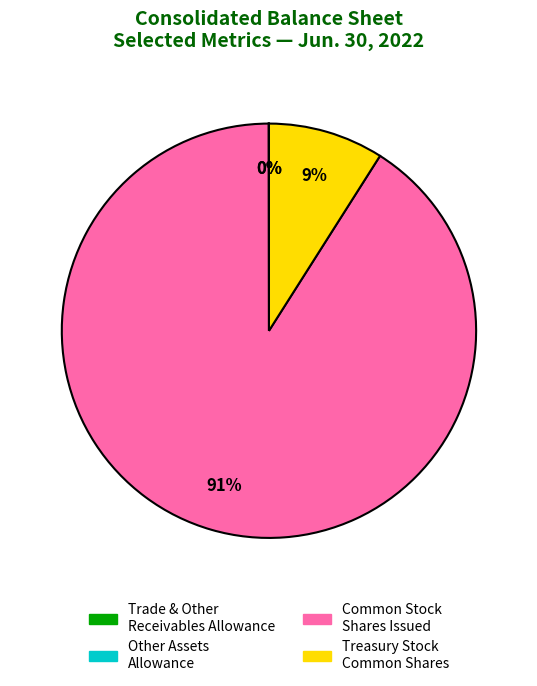

To the nearest percent, what is the difference between the largest and smallest slice percentages?

91%